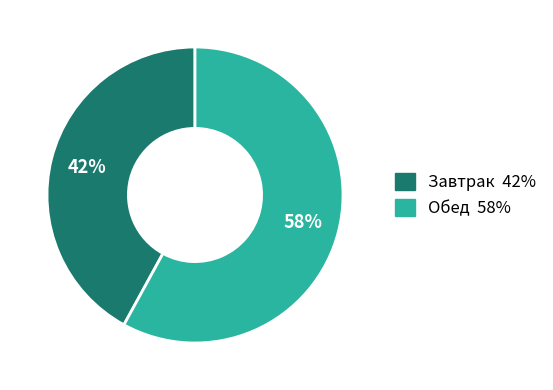

Count the number of slices in the pie.

2